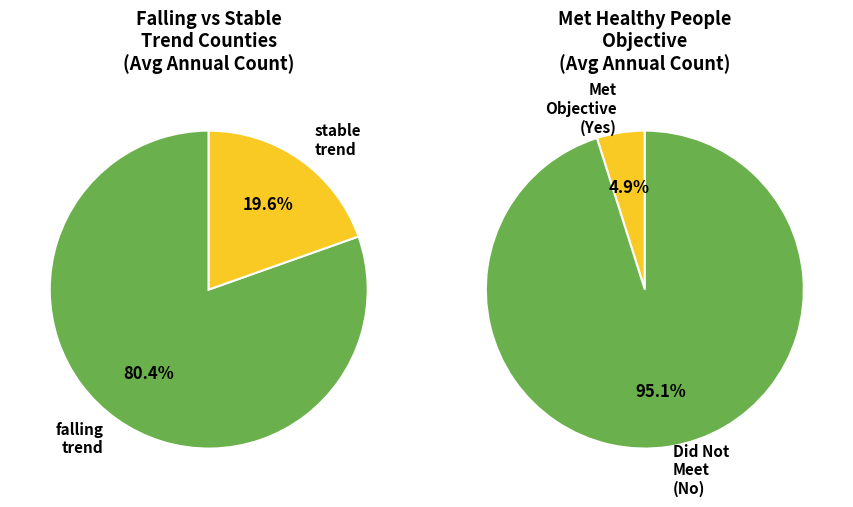

What is the total percentage of 1 and 0?

100.0%